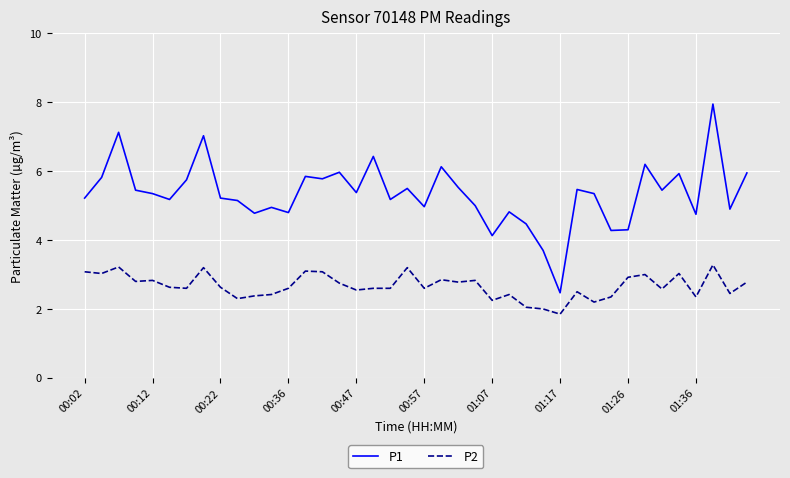

What are all the series names shown in the legend?

P1, P2